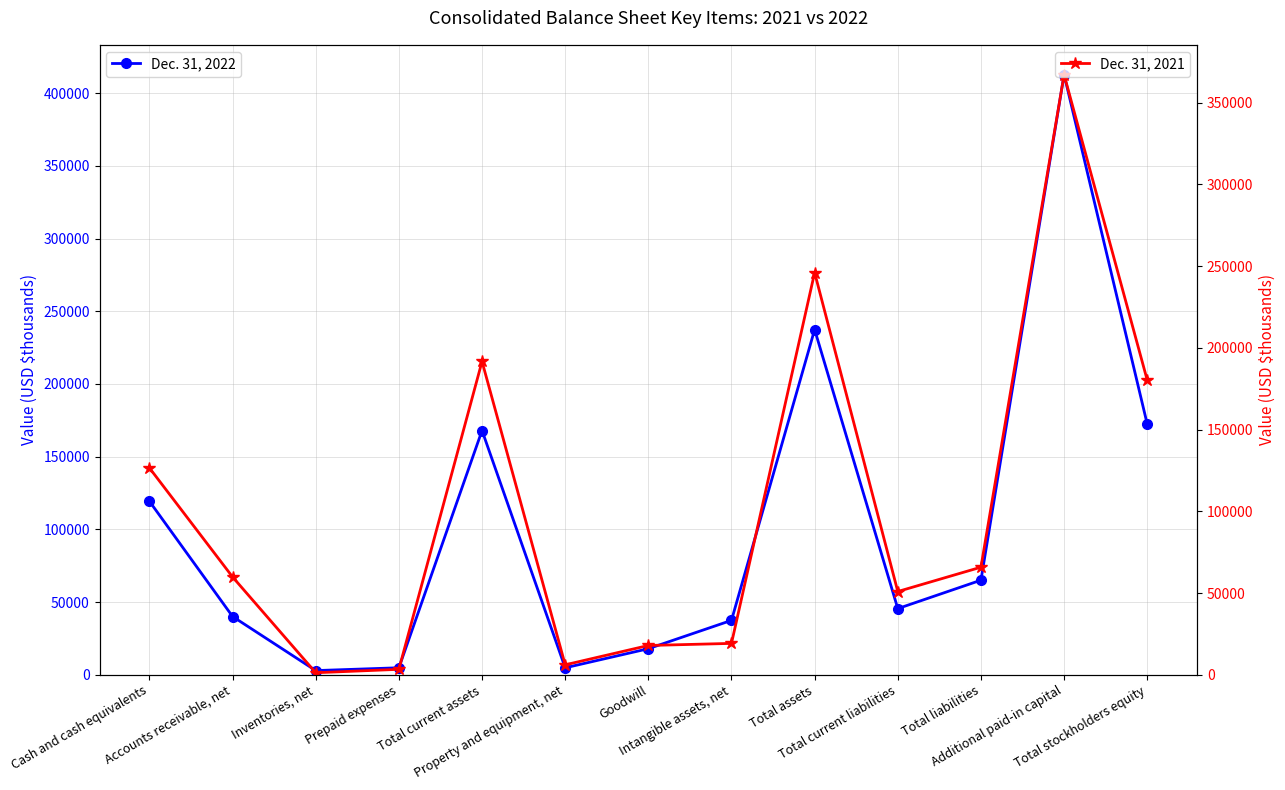

Reading left to right, extract all data points from this chart.

Dec. 31, 2022: Cash and cash equivalents=119305	Accounts receivable, net=40069	Inventories, net=2877	Prepaid expenses=4819	Total current assets=167963	Property and equipment, net=4787	Goodwill=17922	Intangible assets, net=37415	Total assets=237397	Total current liabilities=45502	Total liabilities=65043	Additional paid-in capital=412708	Total stockholders equity=172354
Dec. 31, 2021: Cash and cash equivalents=126562	Accounts receivable, net=59844	Inventories, net=1247	Prepaid expenses=3329	Total current assets=191714	Property and equipment, net=6088	Goodwill=17922	Intangible assets, net=19199	Total assets=246081	Total current liabilities=50941	Total liabilities=65827	Additional paid-in capital=367153	Total stockholders equity=180254